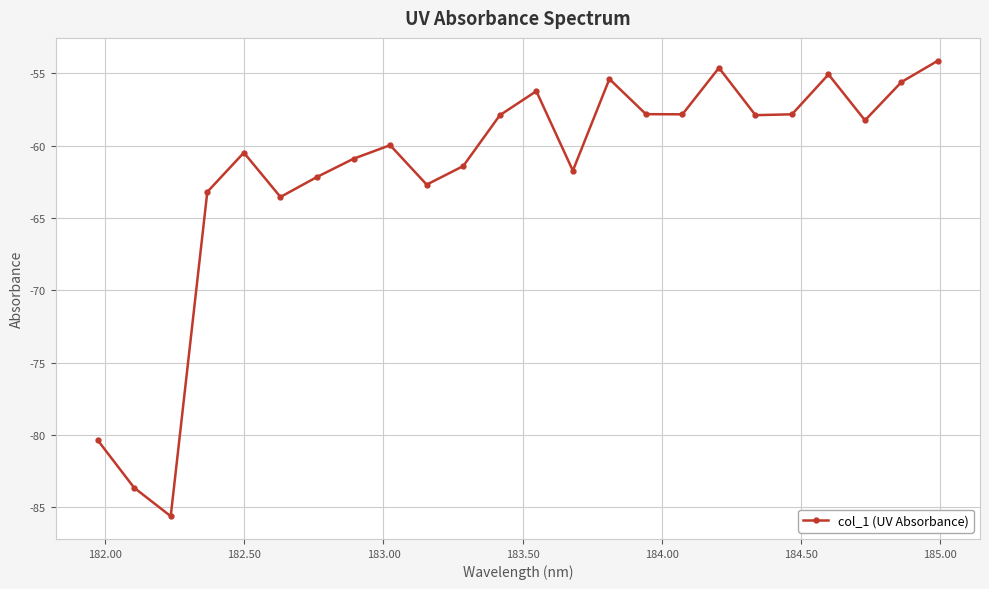

Does the chart display data point markers on the line(s)?

Yes